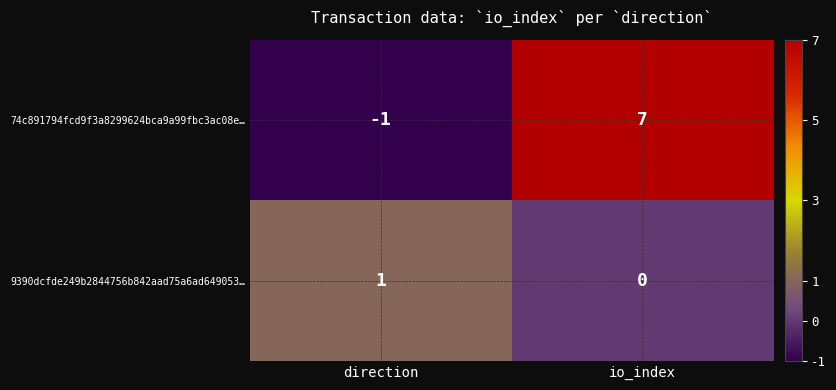

At which category does the chart reach its minimum across all series?

direction